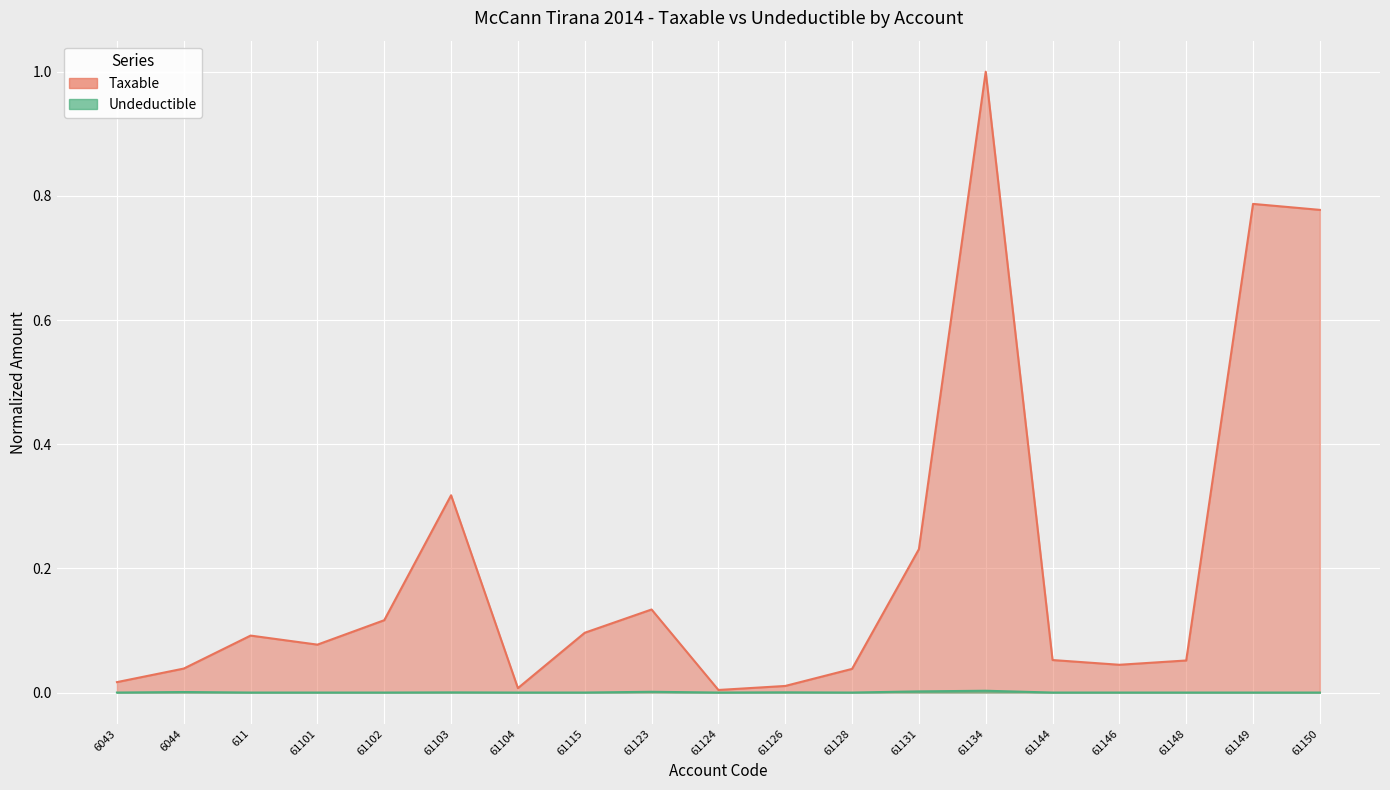

What is the average value of the Taxable series?

0.2